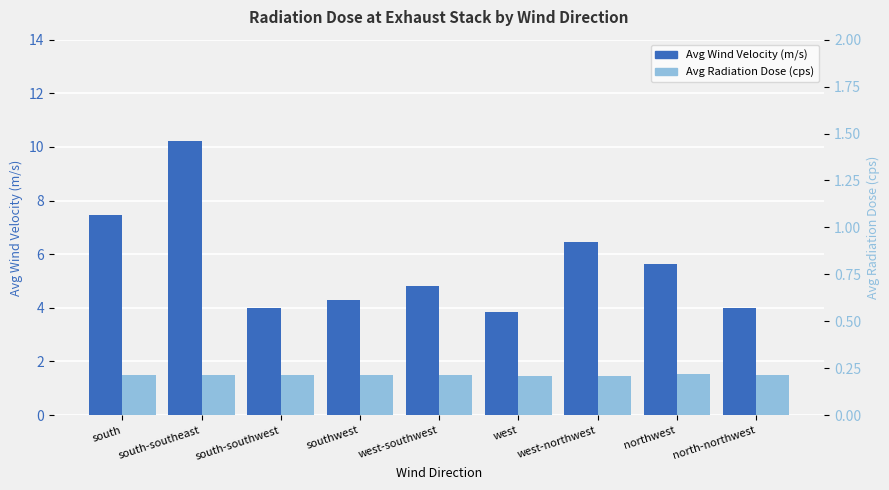

What position from the right is south-southwest?

7